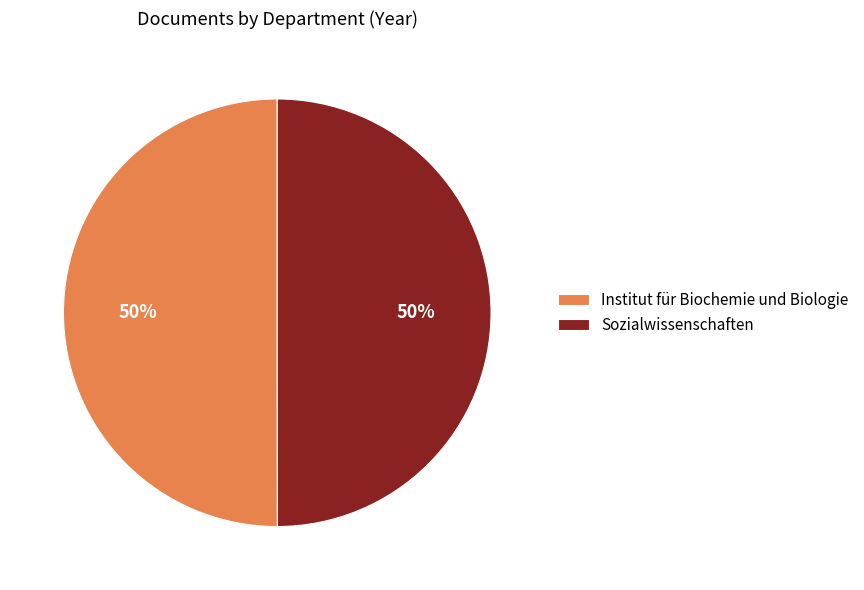

Is it true that Institut für Biochemie und Biologie is 38% of the pie?

False